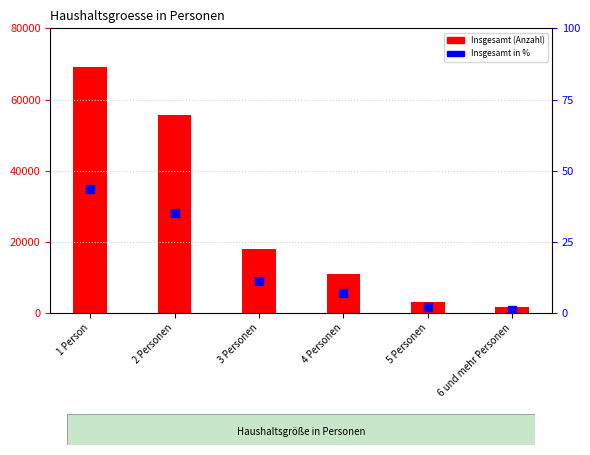

Which series reaches the maximum Y coordinate?

Insgesamt (Anzahl)